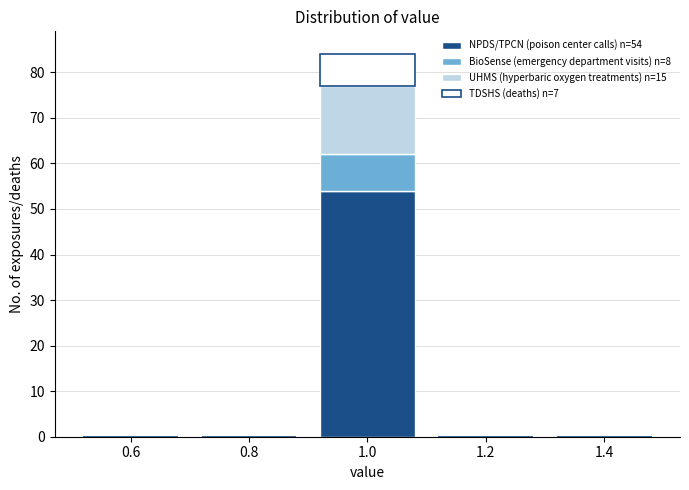

Which range on the x-axis has the tallest stacked bar (by total height)?

0.9 to 1.1